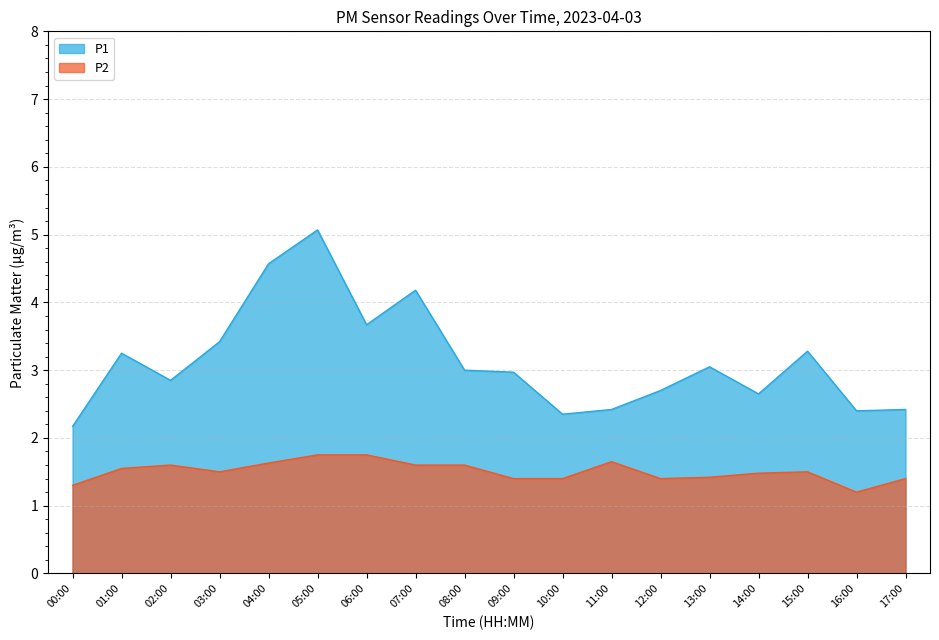

What is the difference between the second highest and second lowest values in the P2 series?

0.4